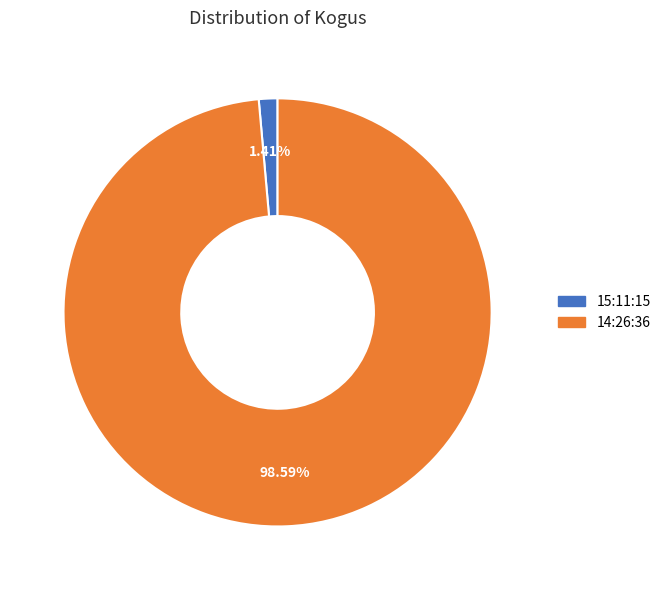

Which category has the biggest portion of the pie?

14:26:36